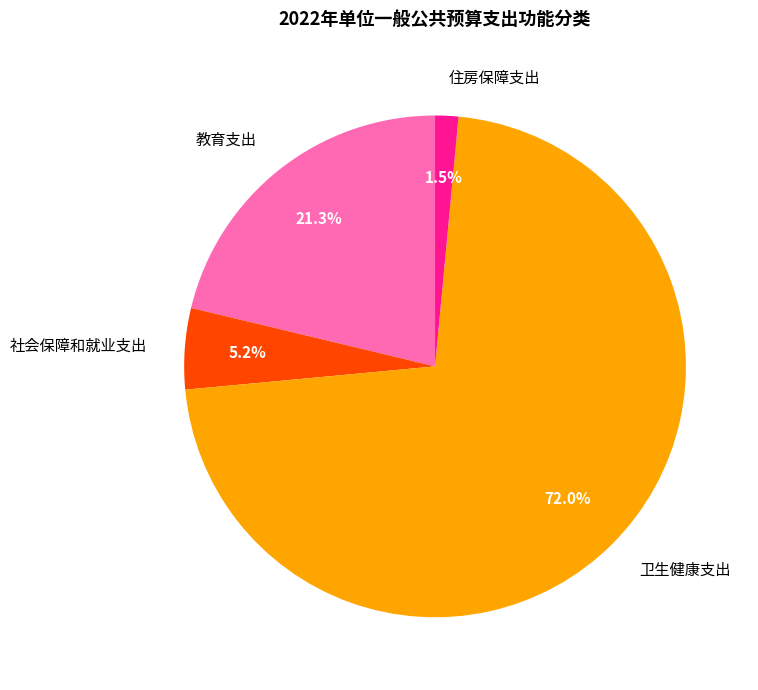

True or false: 教育支出 accounts for 21% of the total.

True